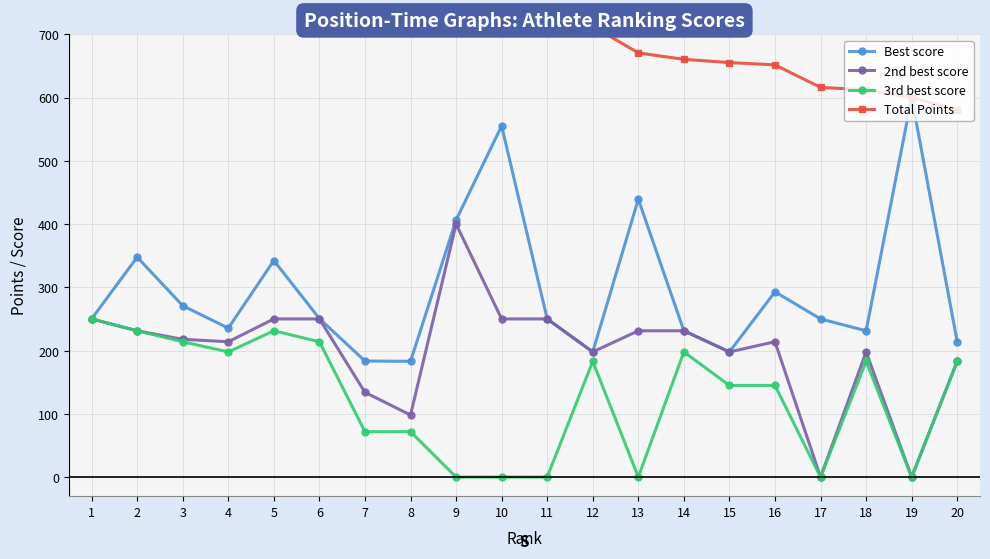

In 2nd best score, how many points are lower than both neighbors (excluding endpoints)?

6